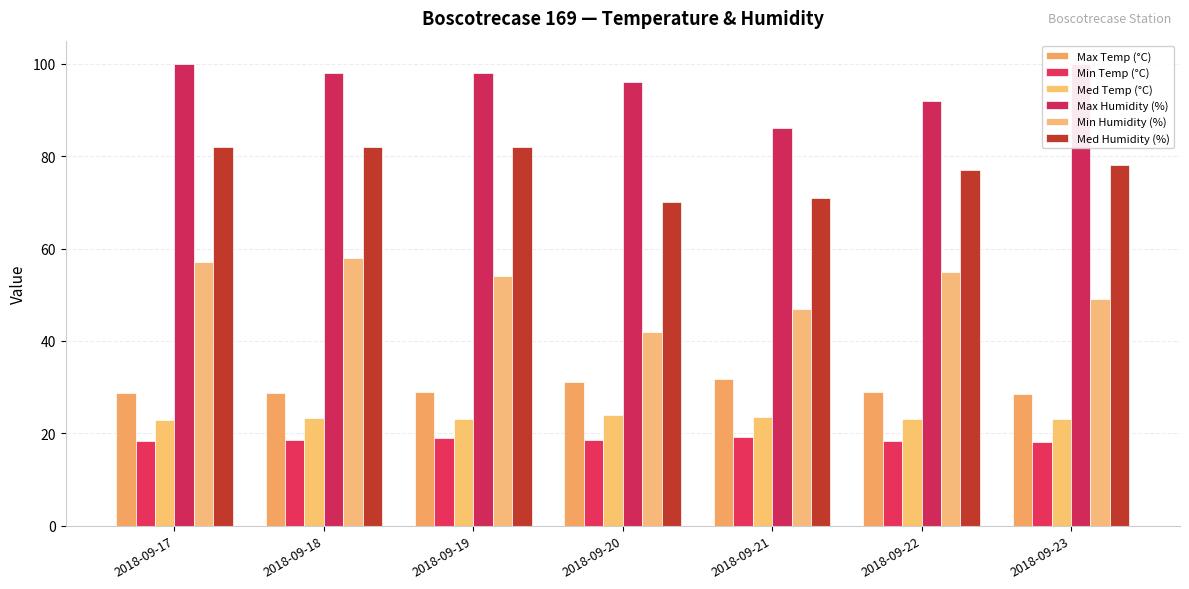

How many data points does each series have?

7